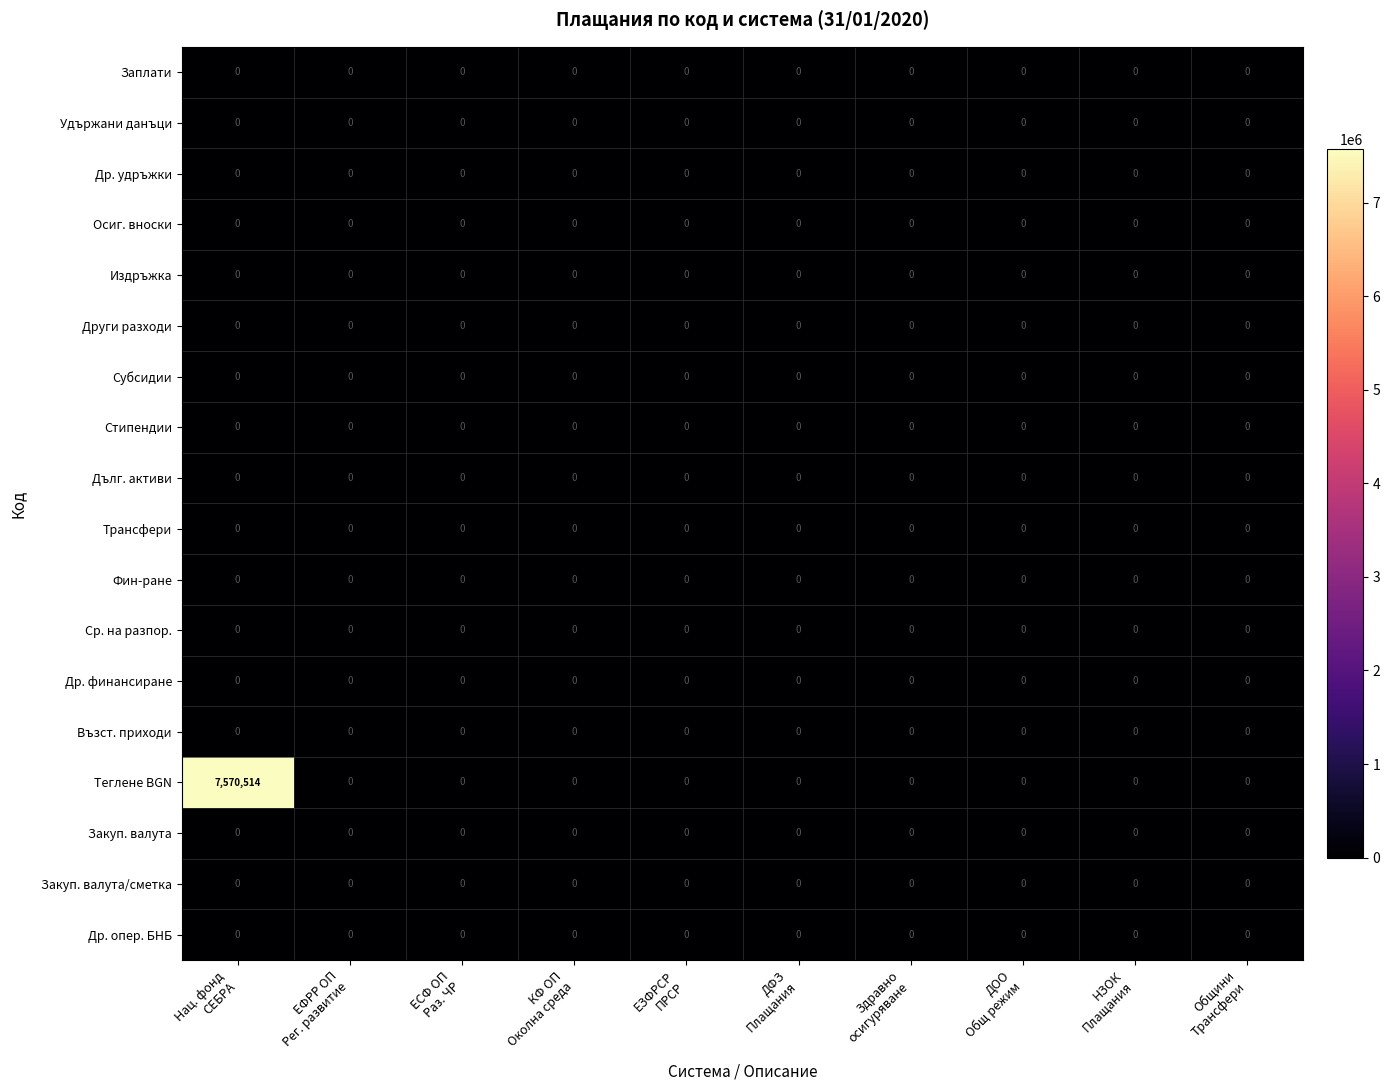

Which series has the largest total across all categories?

Теглене BGN